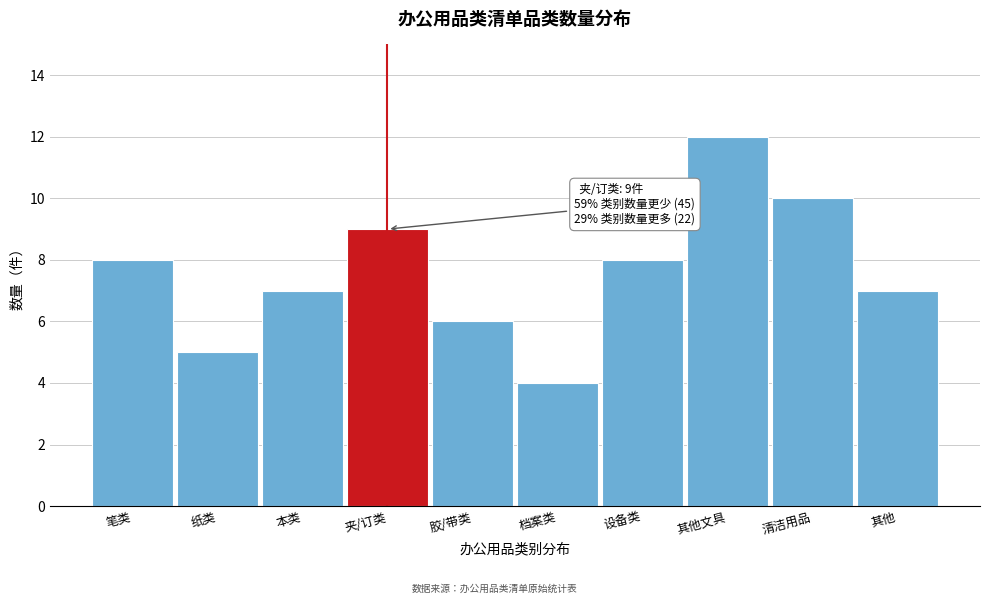

Reading right to left, extract all data points from this chart.

其他=7	清洁用品=10	其他文具=12	设备类=8	档案类=4	胶/带类=6	夹/订类=9	本类=7	纸类=5	笔类=8